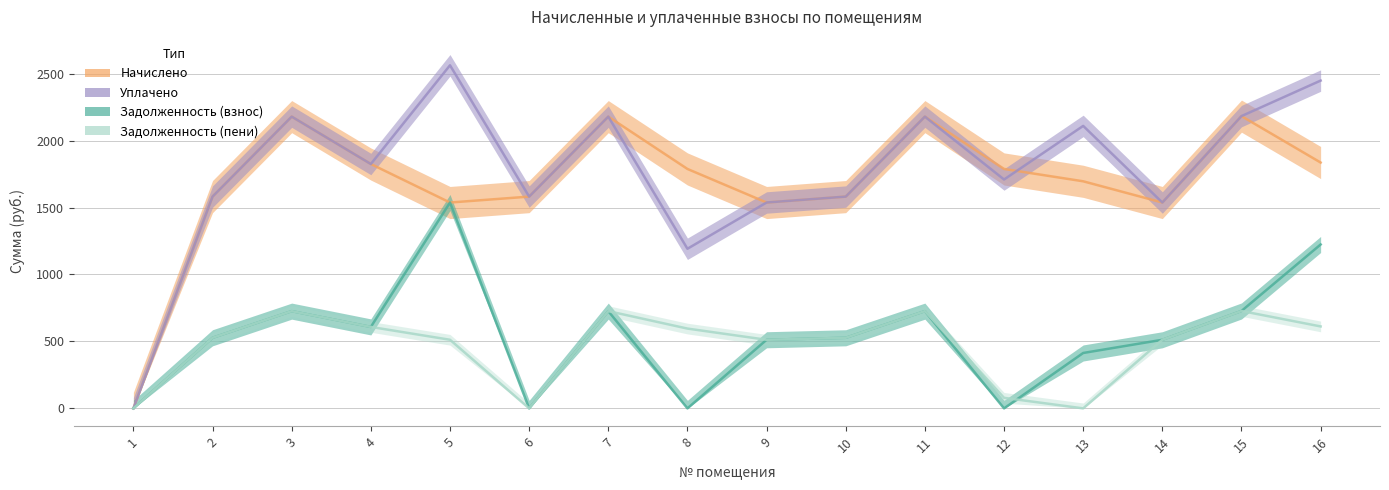

At which category does уплачено reach its first local valley?

4